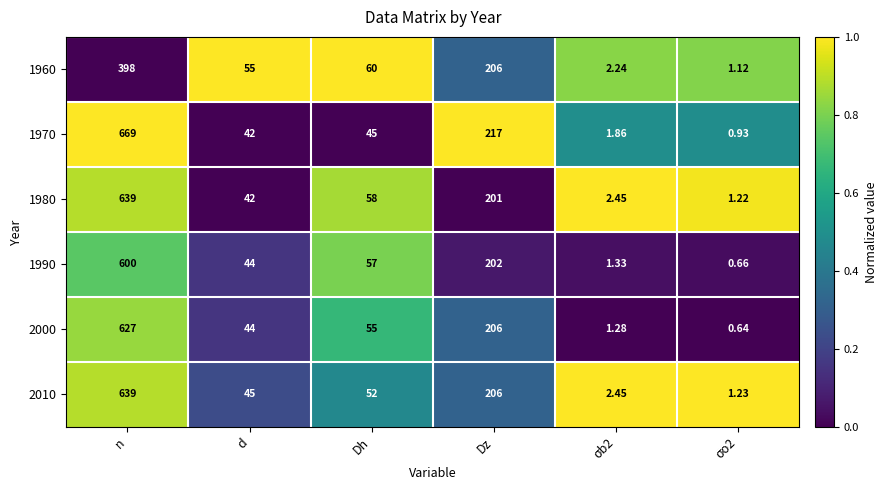

Count the number of categories in the chart.

6